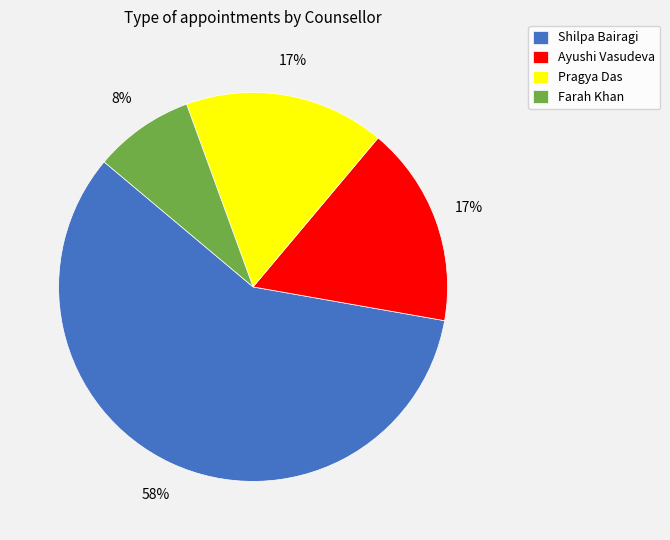

To the nearest percent, what portion does Shilpa Bairagi represent?

58%